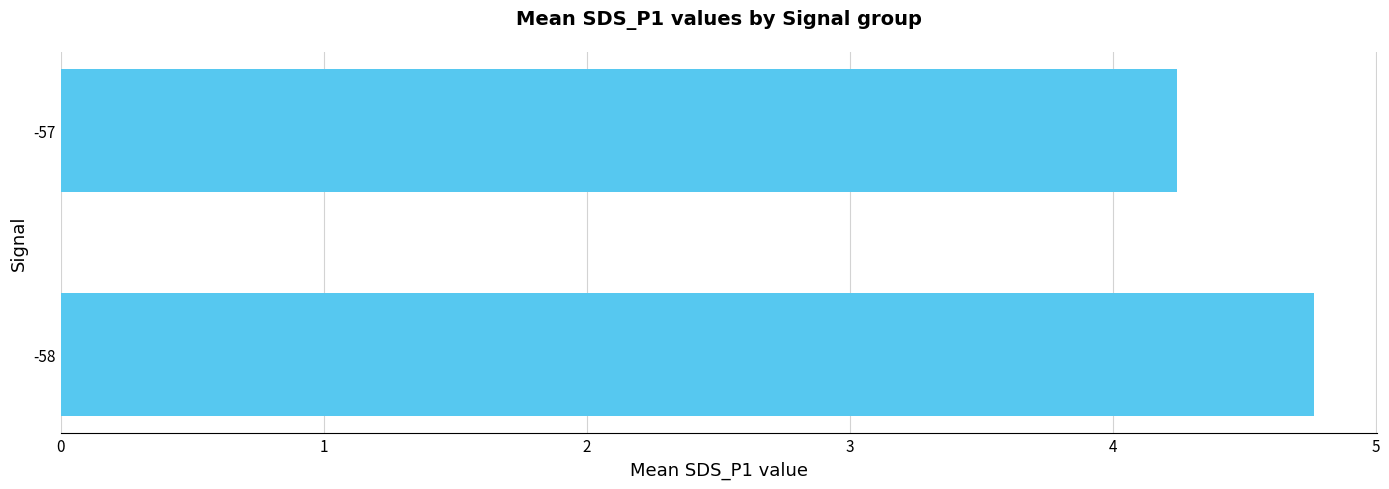

What is the minimum value shown in the chart?

4.2